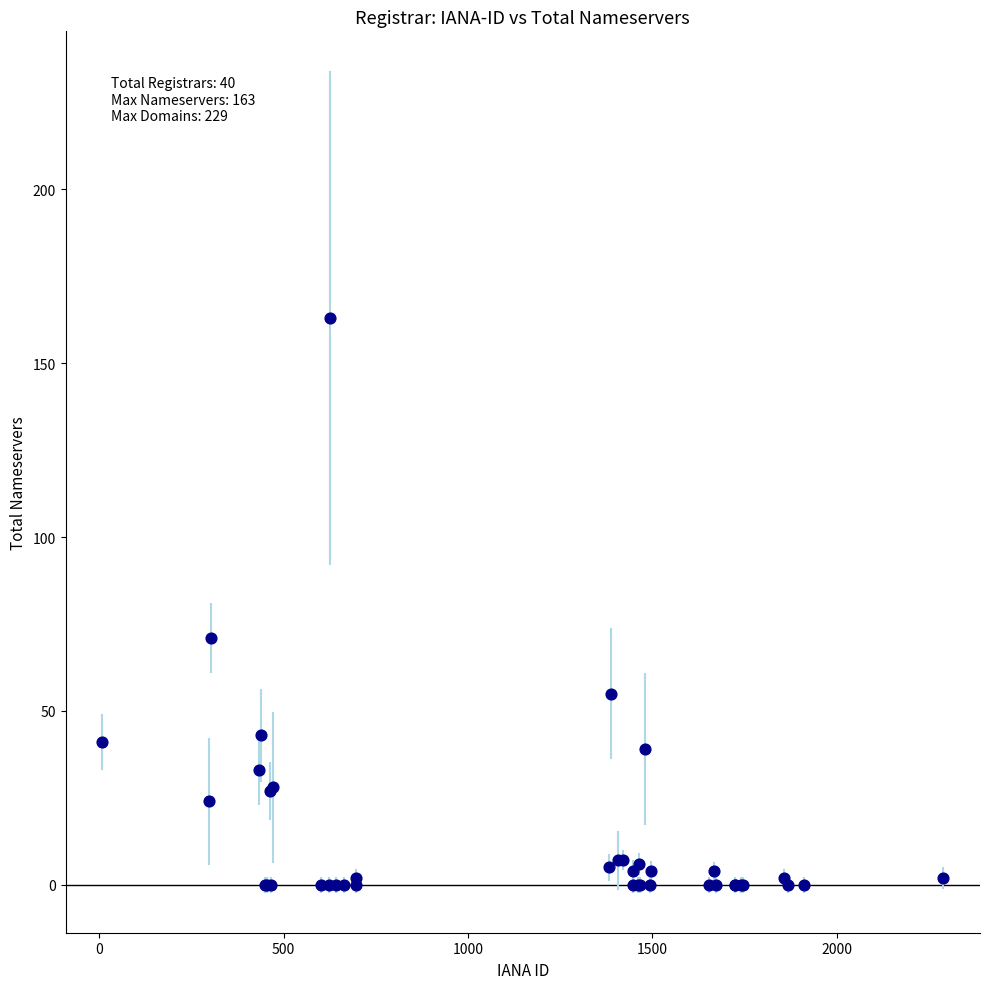

What Y value in the scatter plot is closest to 81?

71